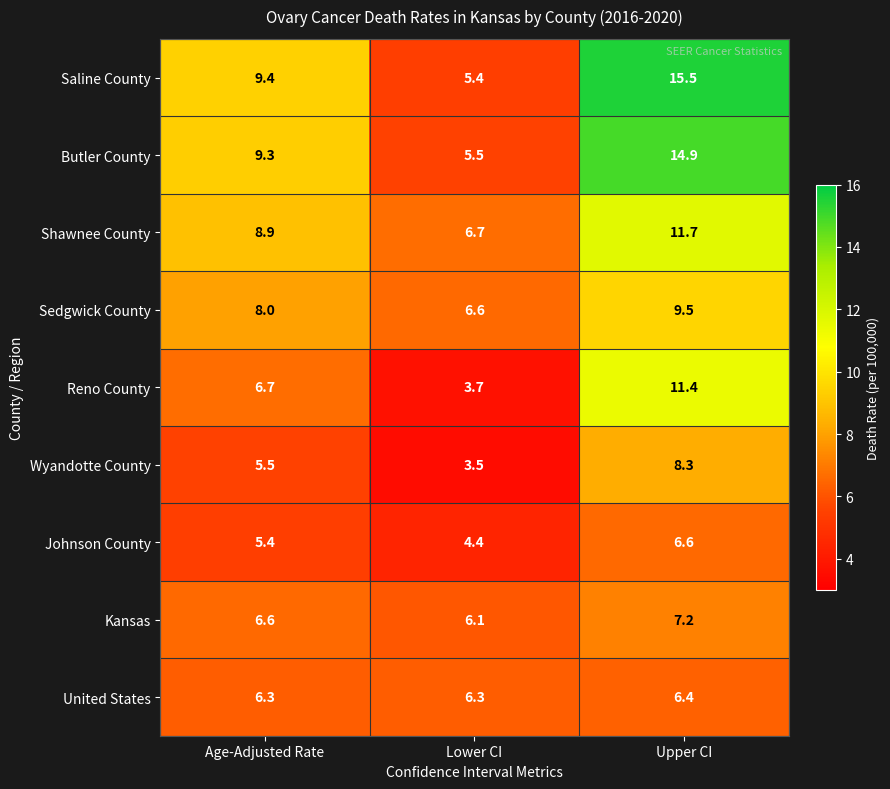

Rank the series at Upper CI from highest to lowest value.

Saline County, Butler County, Shawnee County, Reno County, Sedgwick County, Wyandotte County, Kansas, Johnson County, United States